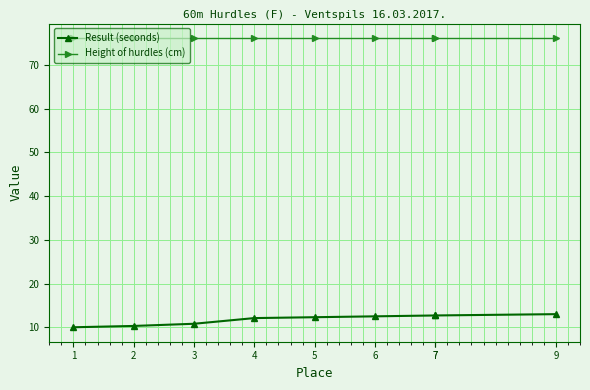

What is the difference between the highest and lowest values at 7?

63.5